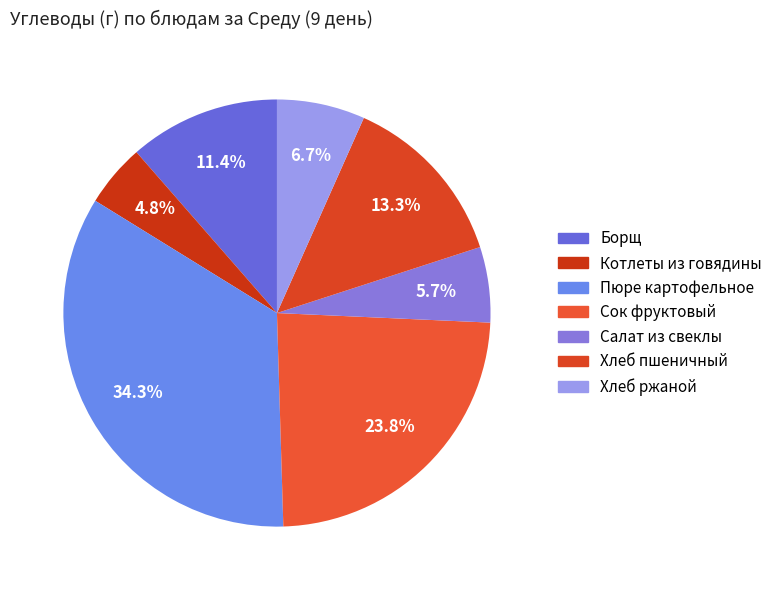

True or false: Сок фруктовый accounts for 24% of the total.

True